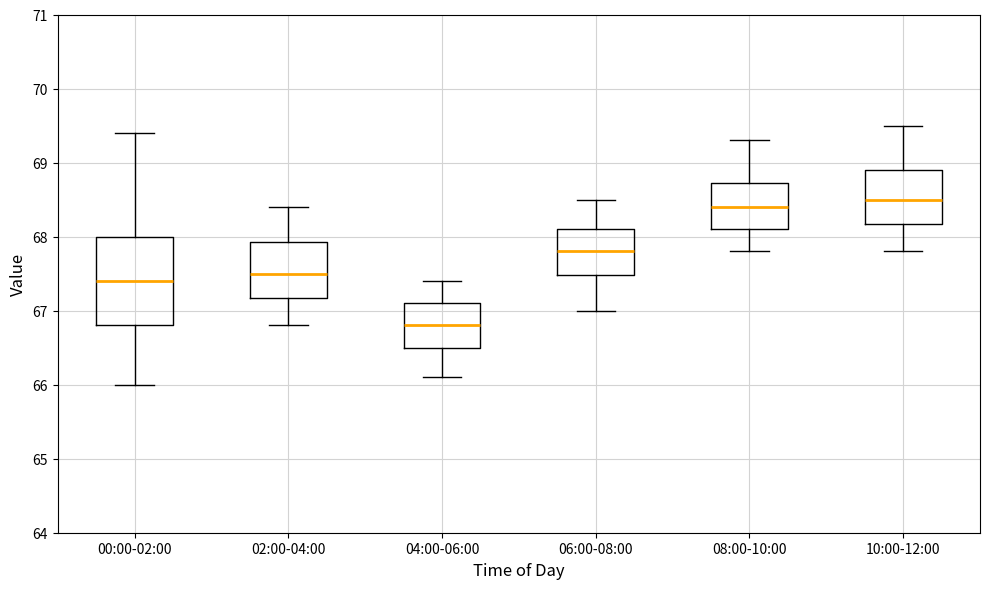

Reading left to right, transcribe this box plot: for each box, give where its median line is, the range the box spans, and where its two whiskers end, as read against the y-axis. The values are not printed on the chart, so give them approximately, as read against the axis.

00:00-02:00: median 67.4, box 66.8 to 68.0, whiskers 66.0 to 69.4
02:00-04:00: median 67.5, box 67.2 to 67.9, whiskers 66.8 to 68.4
04:00-06:00: median 66.8, box 66.5 to 67.1, whiskers 66.1 to 67.4
06:00-08:00: median 67.8, box 67.5 to 68.1, whiskers 67.0 to 68.5
08:00-10:00: median 68.4, box 68.1 to 68.7, whiskers 67.8 to 69.3
10:00-12:00: median 68.5, box 68.2 to 68.9, whiskers 67.8 to 69.5